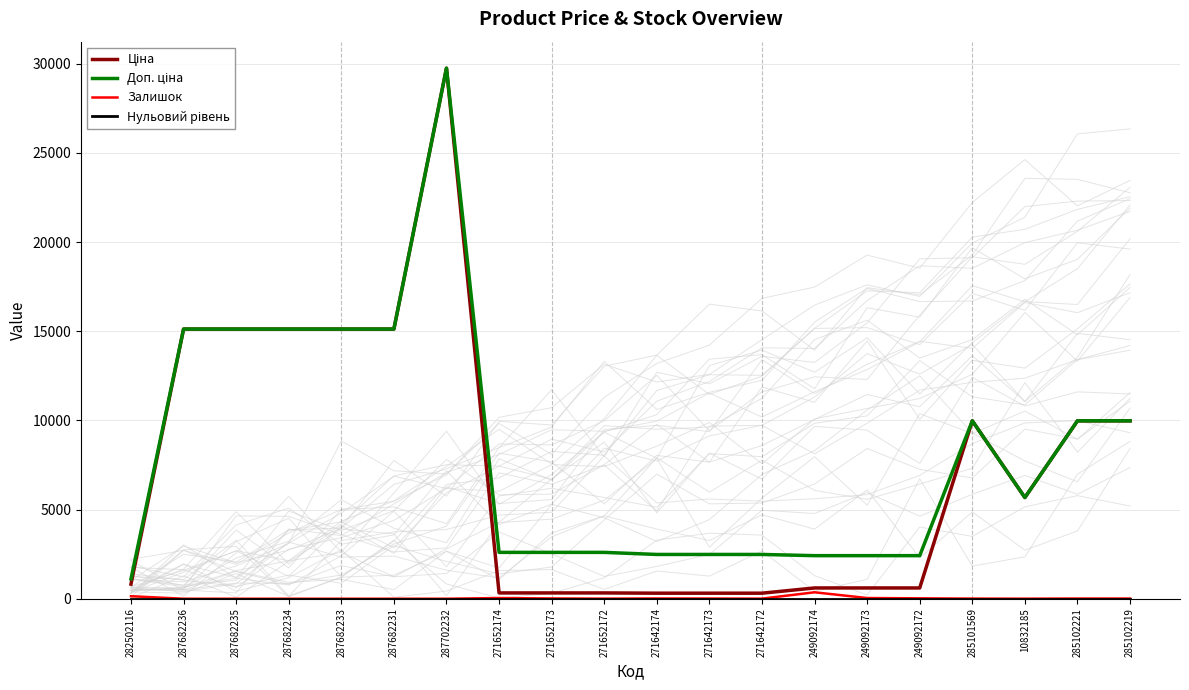

What is the total value across all series at 271652173?

2943.1